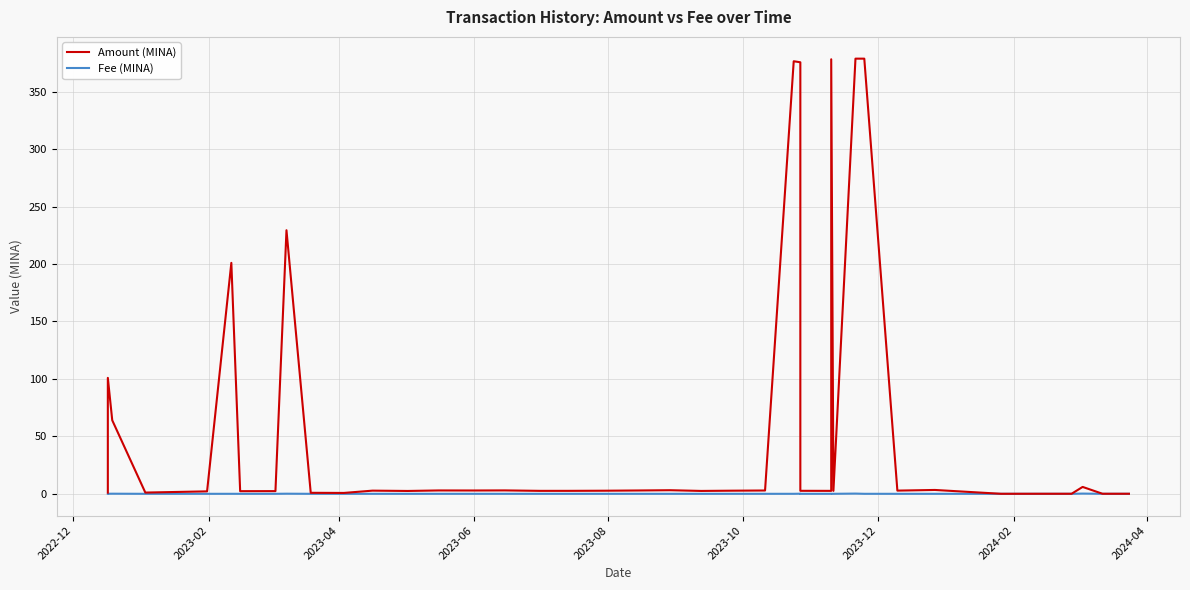

Reading left to right, transcribe all the data shown in this chart.

Amount (MINA): 1.0	100.9	64.0	1.1	2.1	201.0	2.3	2.3	229.4	0.9	0.8	2.8	2.5	2.9	2.9	3.0	2.6	2.6	2.7	2.9	3.1	2.5	2.7	2.9	376.5	375.6	2.6	2.6	378.2	2.6	378.7	378.7	2.8	3.4	0.0	0.0	0.0	6.0	0.1	0.1
Fee (MINA): 0.0	0.1	0.1	0.0	0.0	0.0	0.0	0.0	0.1	0.0	0.0	0.0	0.0	0.0	0.0	0.0	0.0	0.0	0.0	0.0	0.0	0.0	0.0	0.0	0.0	0.1	0.0	0.0	0.0	0.0	0.2	0.0	0.0	0.0	0.0	0.0	0.0	0.2	0.0	0.0